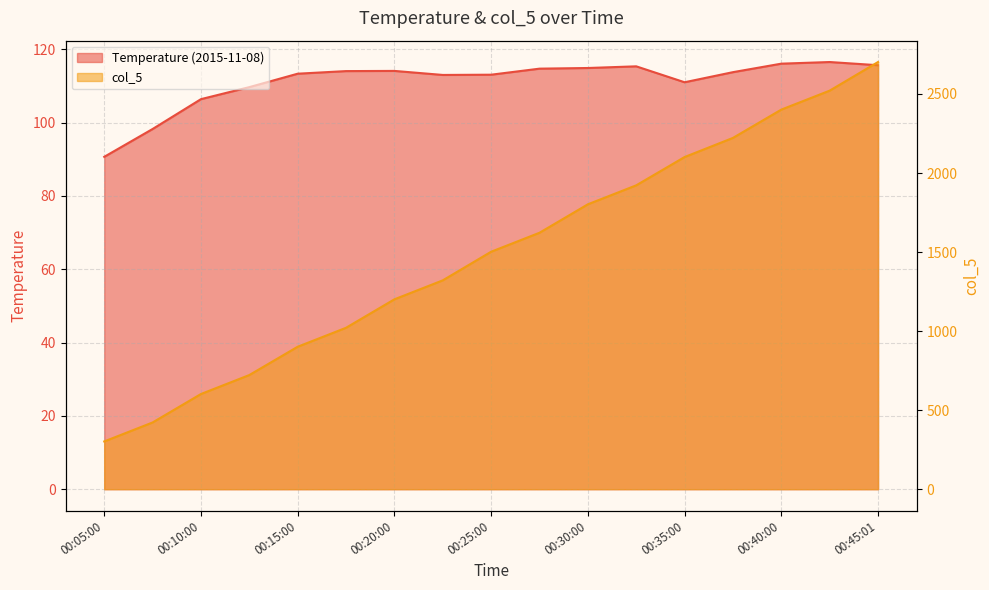

What is the average value of the Temperature (2015-11-08) series?

111.2